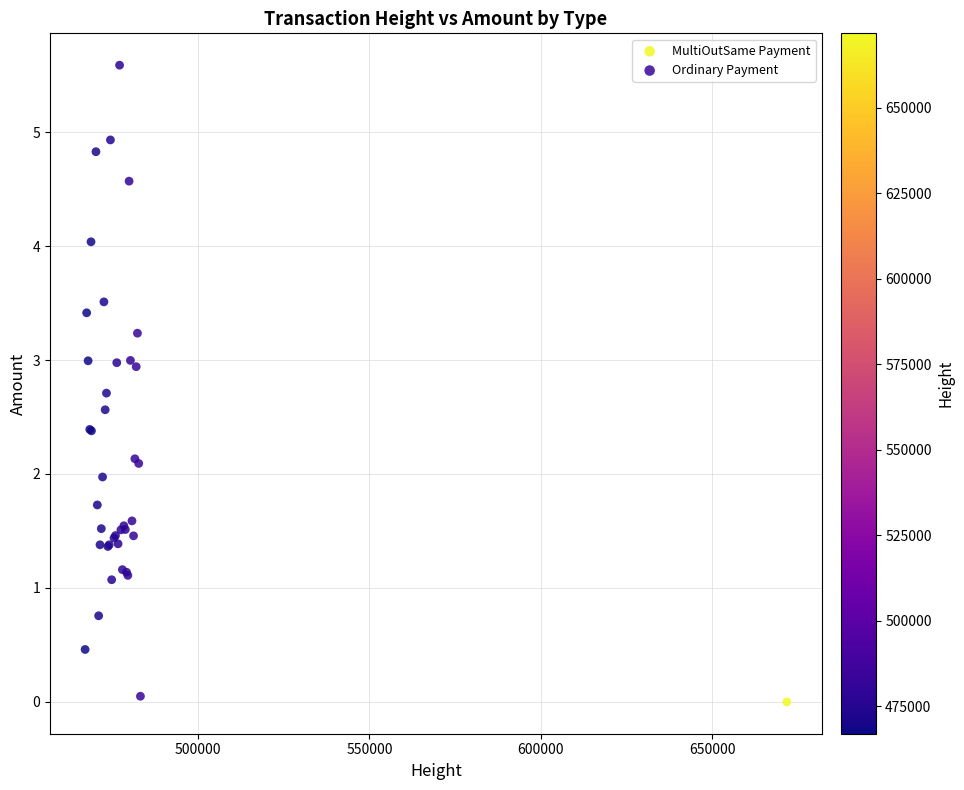

What are all the series names shown in the legend?

Ordinary Payment, MultiOutSame Payment